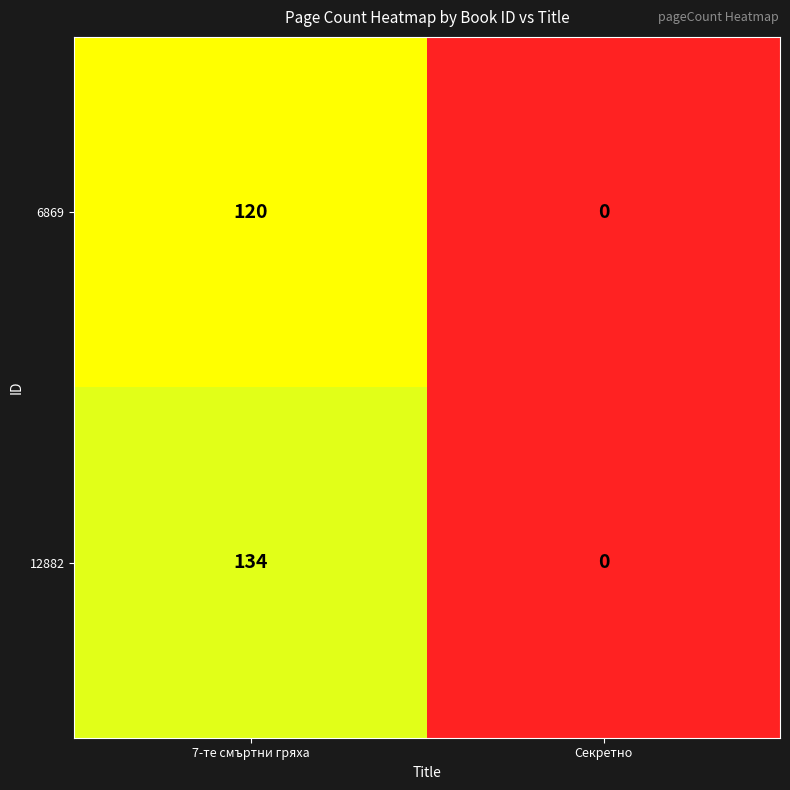

Between 7-те смъртни гряха and Секретно, which series saw the biggest shift?

12882